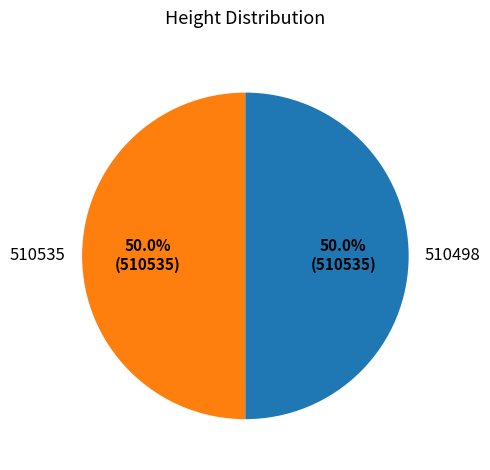

Approximately how many times larger is the value at 510498 compared to 510535?

1.0